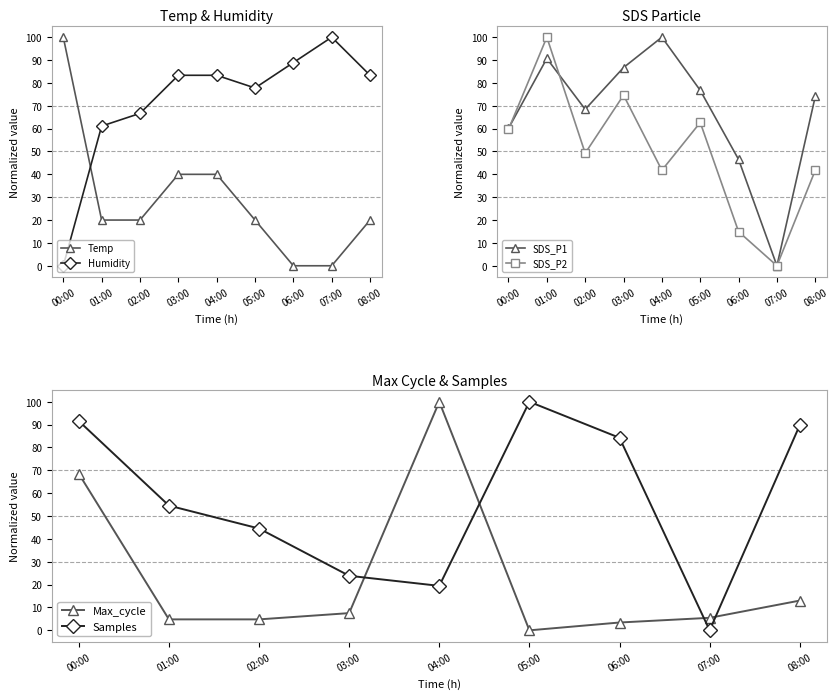

Which category has the lowest value in the SDS_P2 series?

07:00